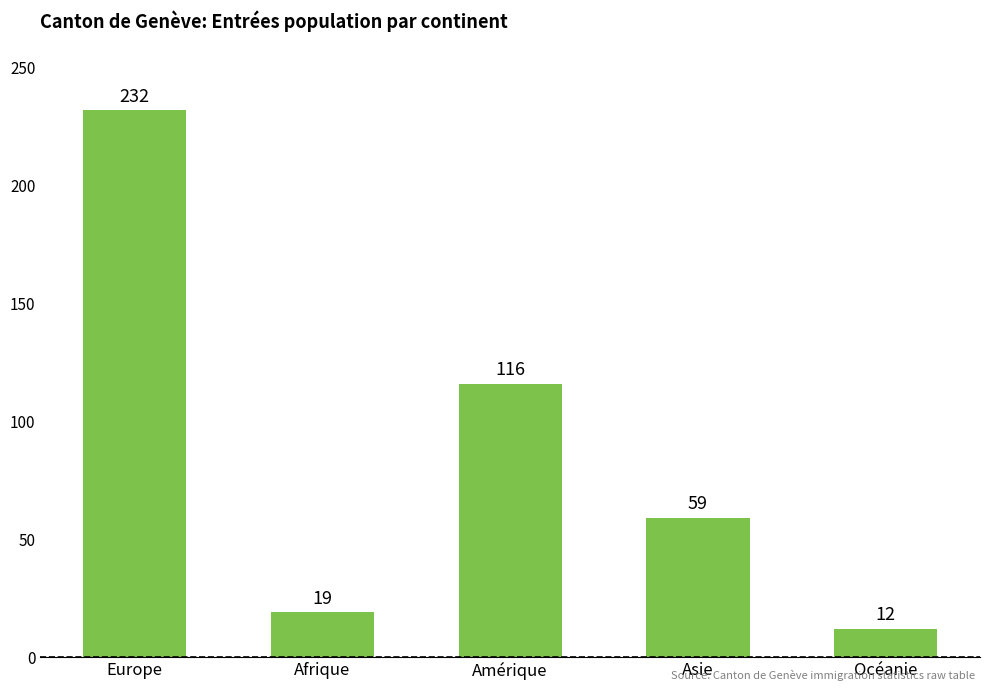

Read the value at Amérique, to the nearest 10.

120